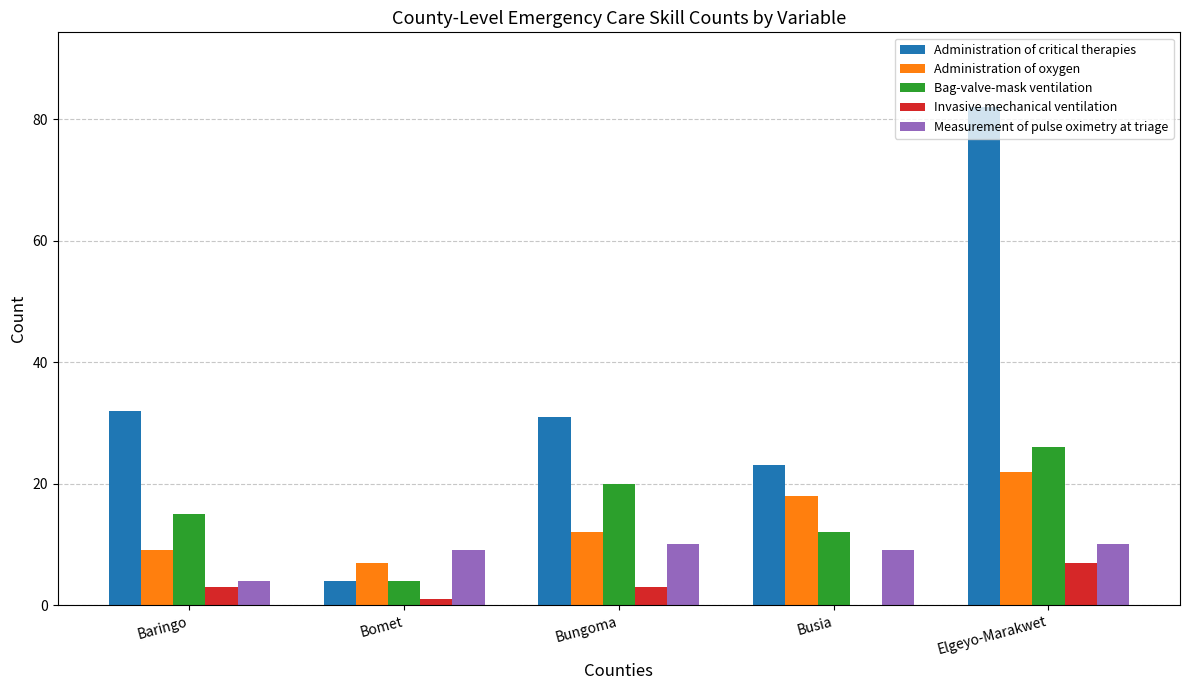

What is the sum of all Bag-valve-mask ventilation values?

77